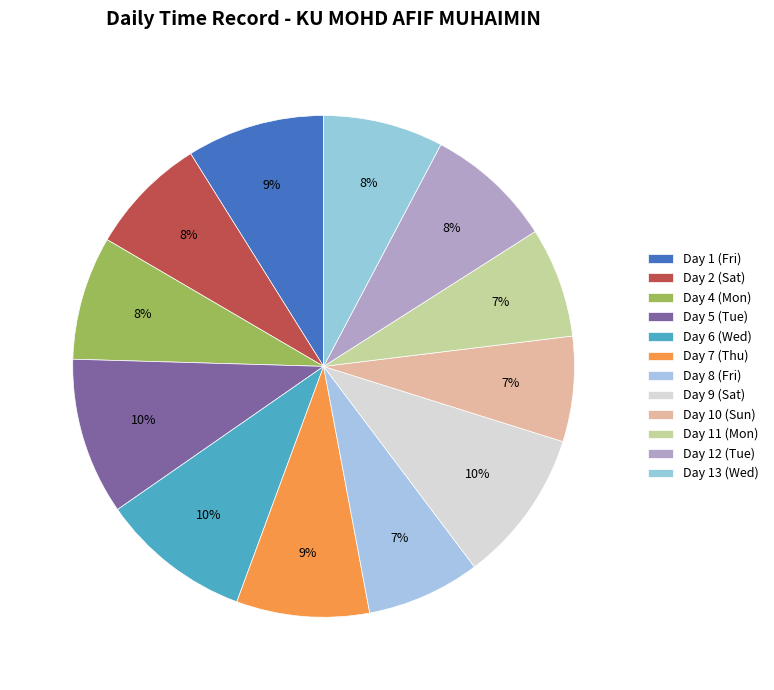

To the nearest percent, what percentage of the pie is Day 13 (Wed)?

8%